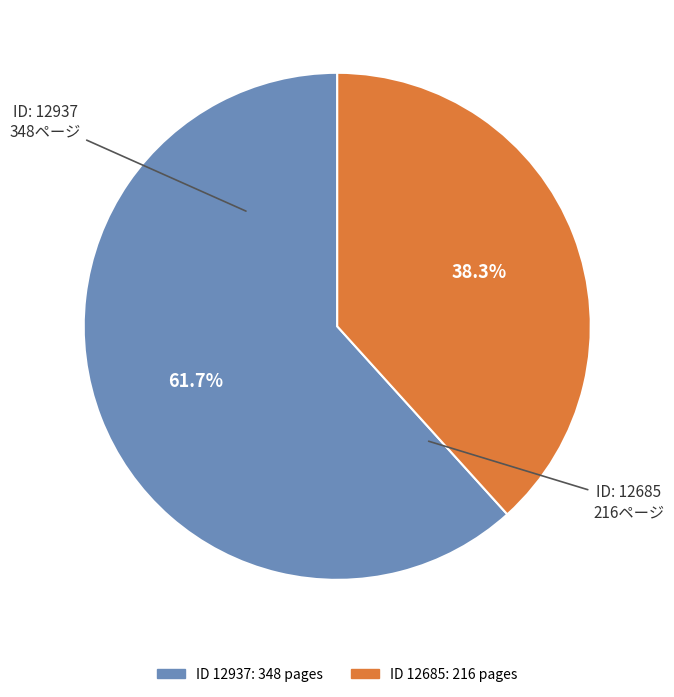

Does any single category account for the majority?

Yes